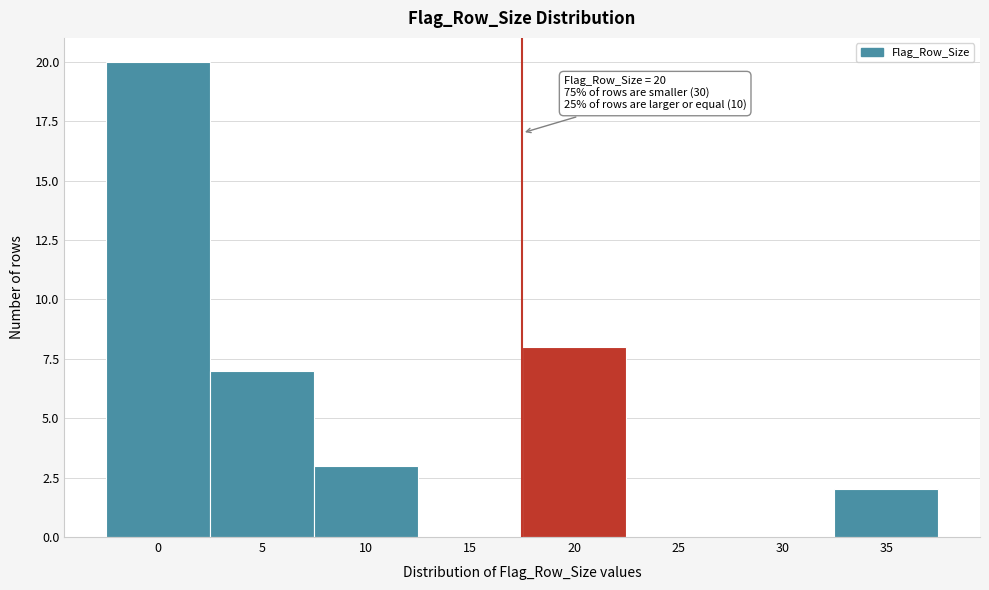

Reading left to right, list all the values displayed in this chart.

0=20	5=7	10=3	15=0	20=8	25=0	30=0	35=2